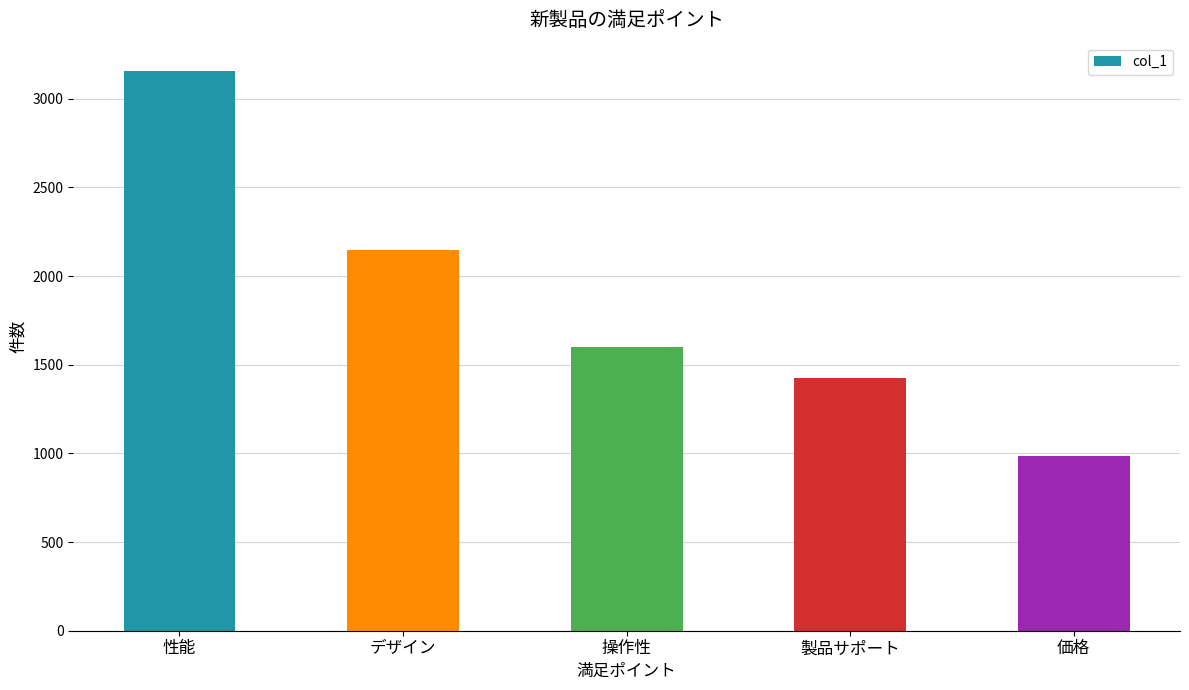

How many values are below 1598?

2